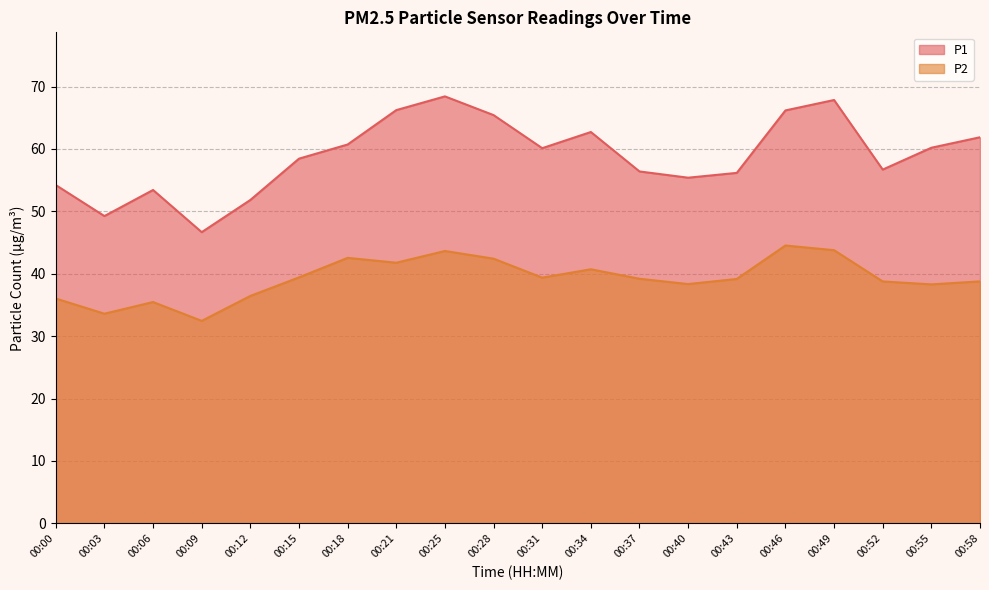

Which category has the lowest value across all series?

00:09